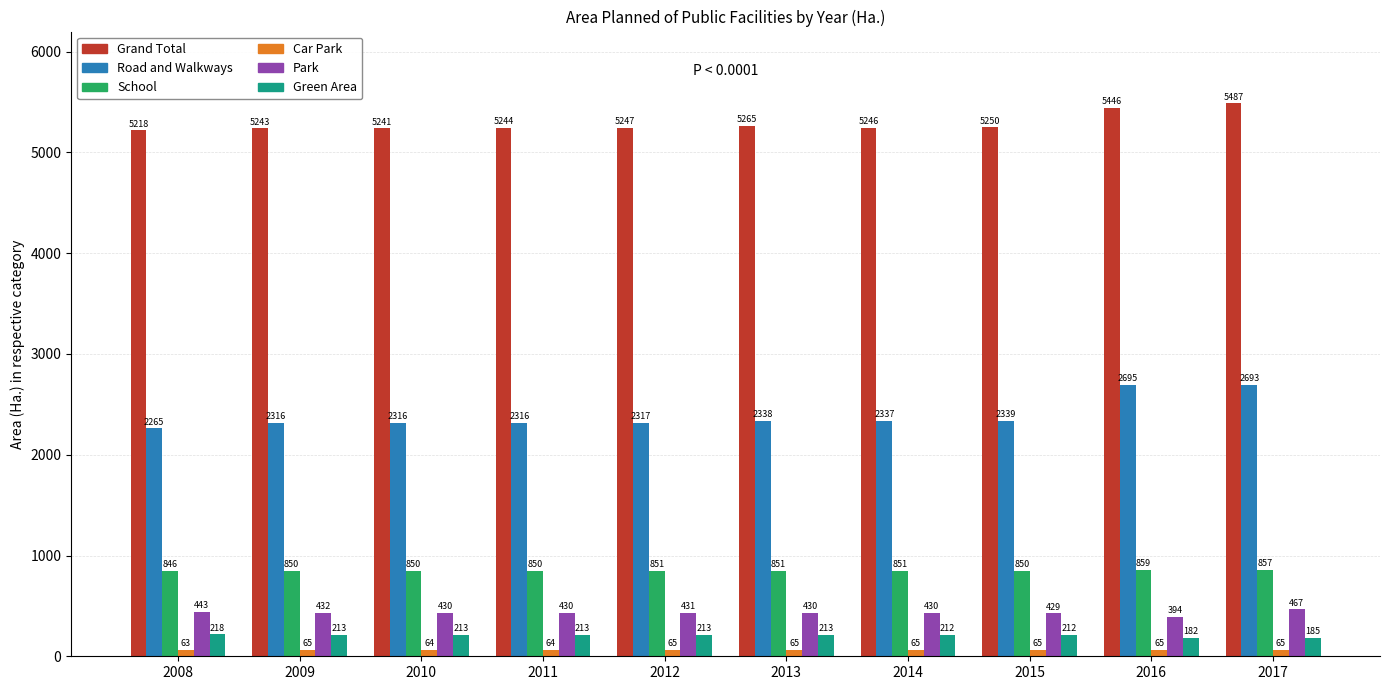

Are the bars horizontal?

No